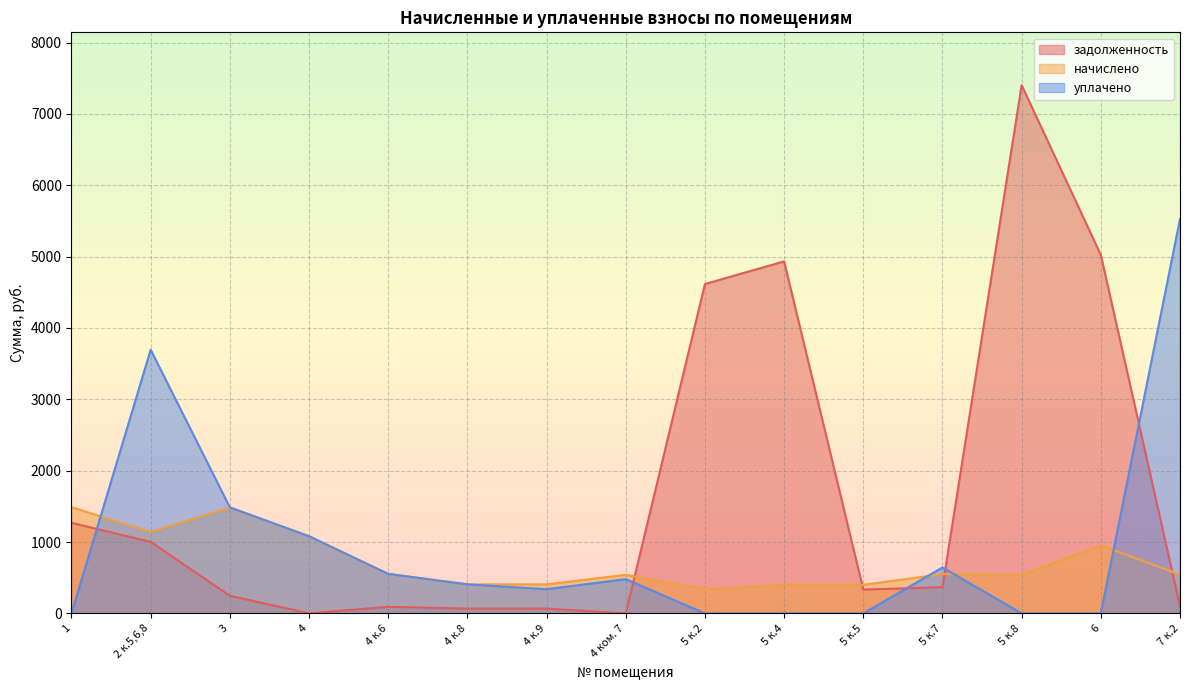

How many categories are shown in the chart?

15